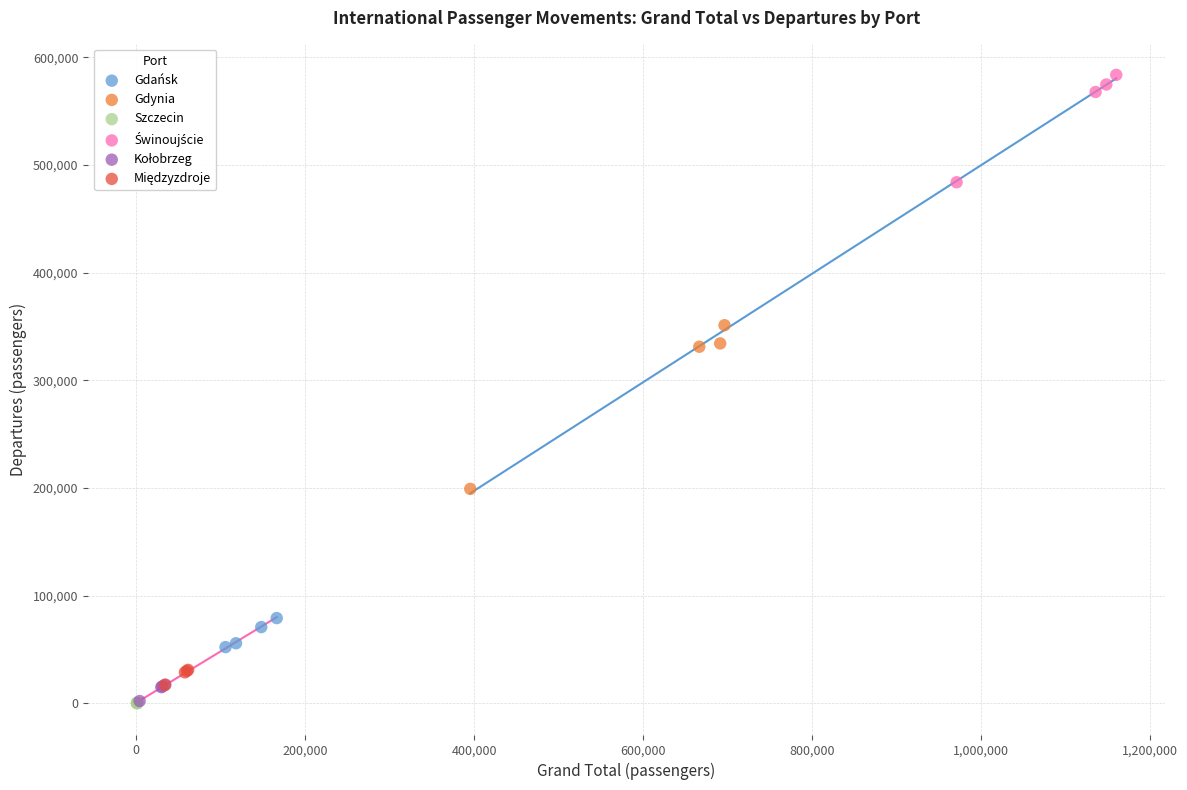

Which series has the largest Y range (max minus min)?

Gdynia